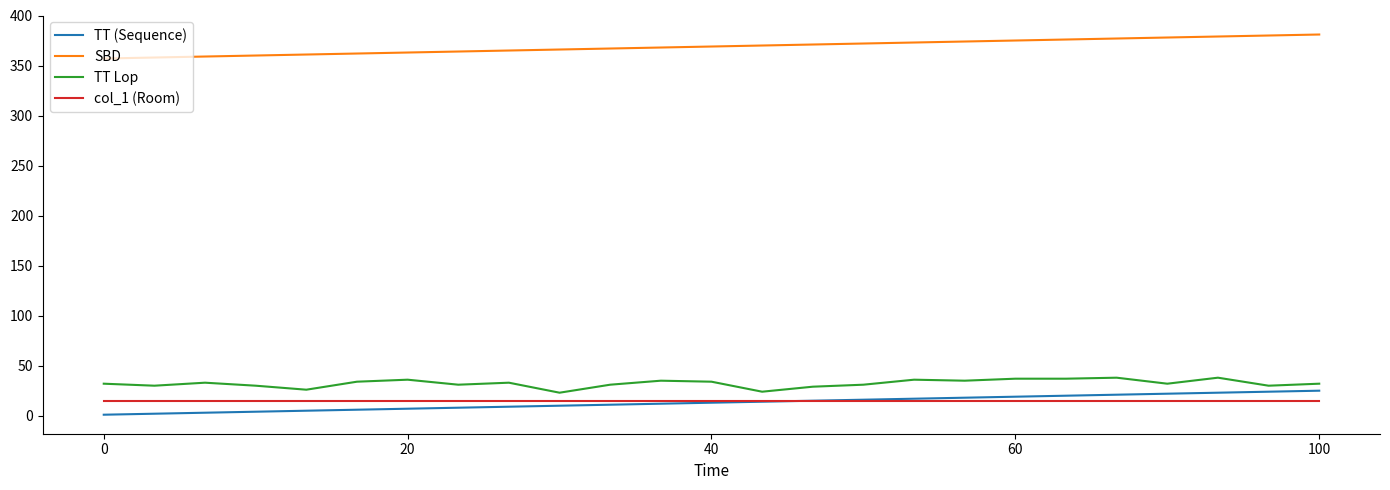

Which series has the largest total across all categories?

SBD